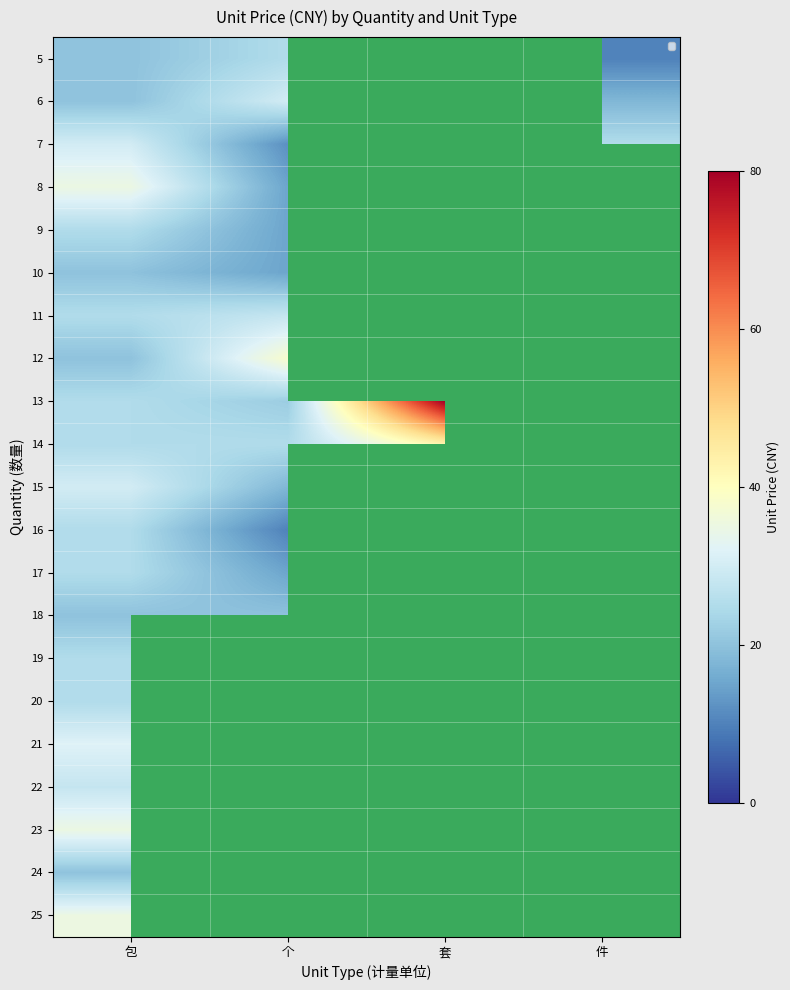

Count the number of categories in the chart.

4